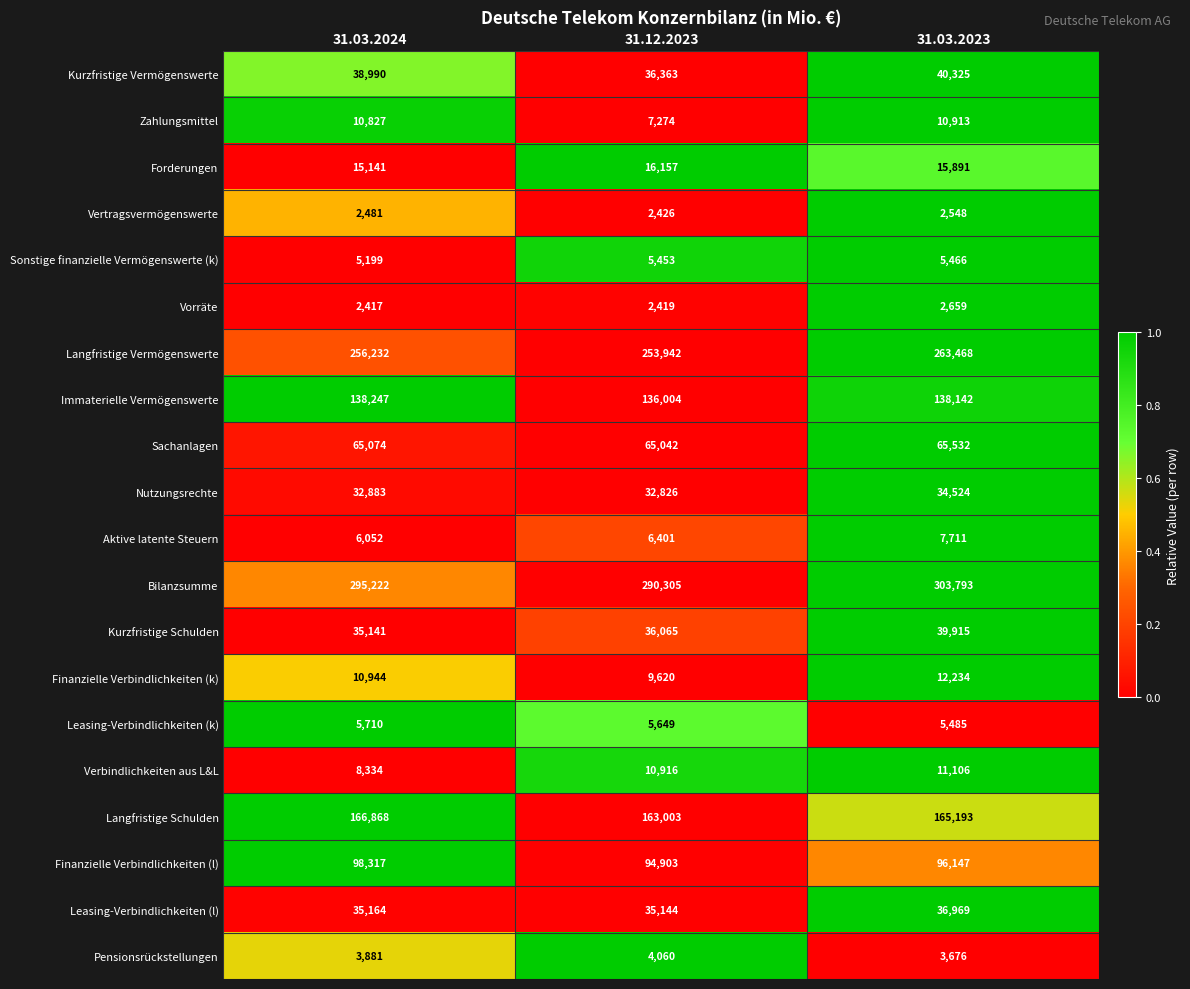

What is the sum of all Kurzfristige Vermögenswerte values?

115678